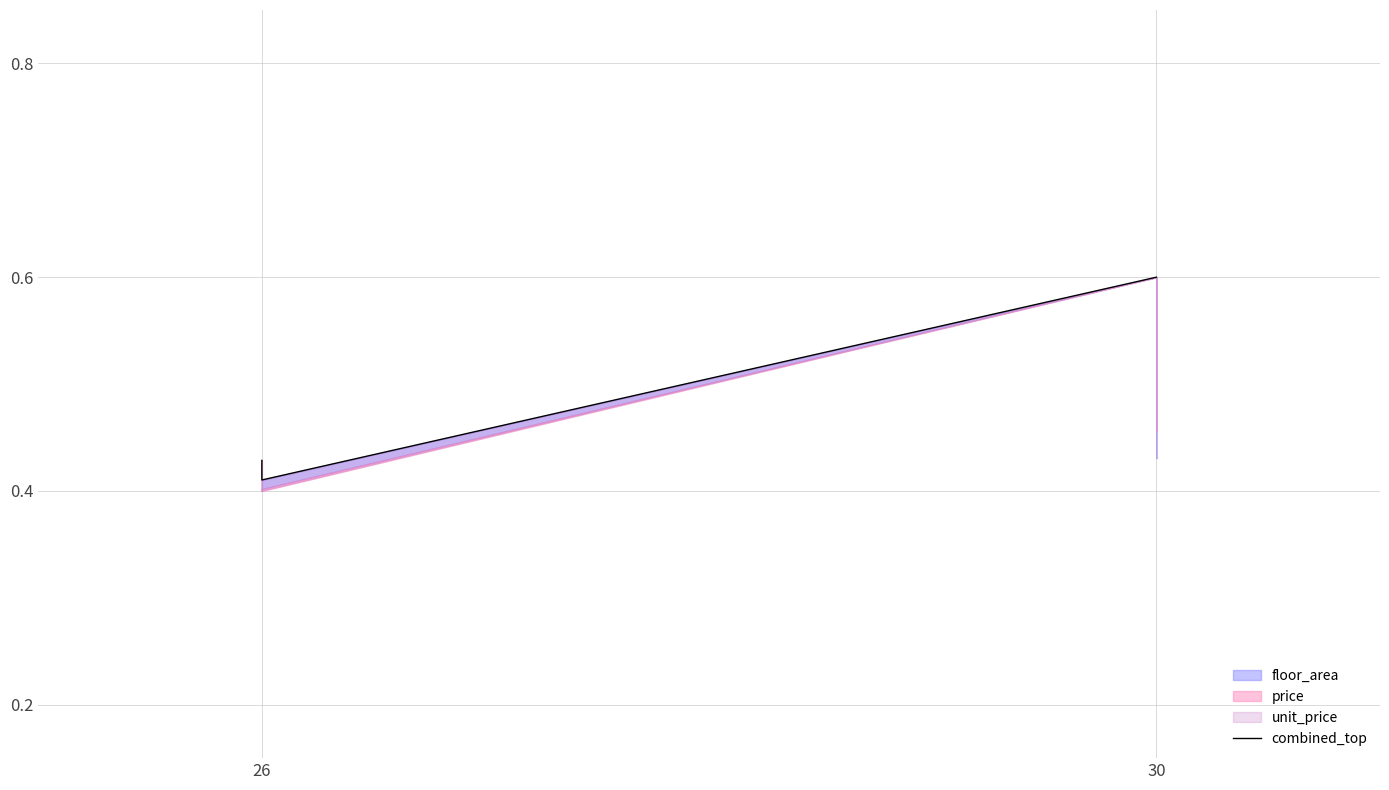

Reading left to right, list all the values displayed in this chart.

0.4	0.4	0.6	0.6